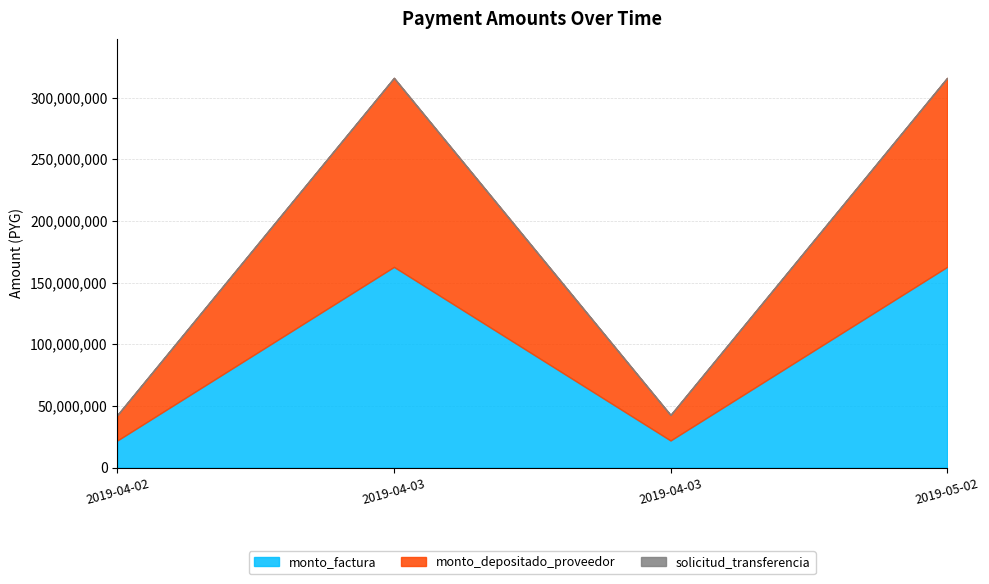

In monto_factura, how many points are higher than both neighbors (excluding endpoints)?

1